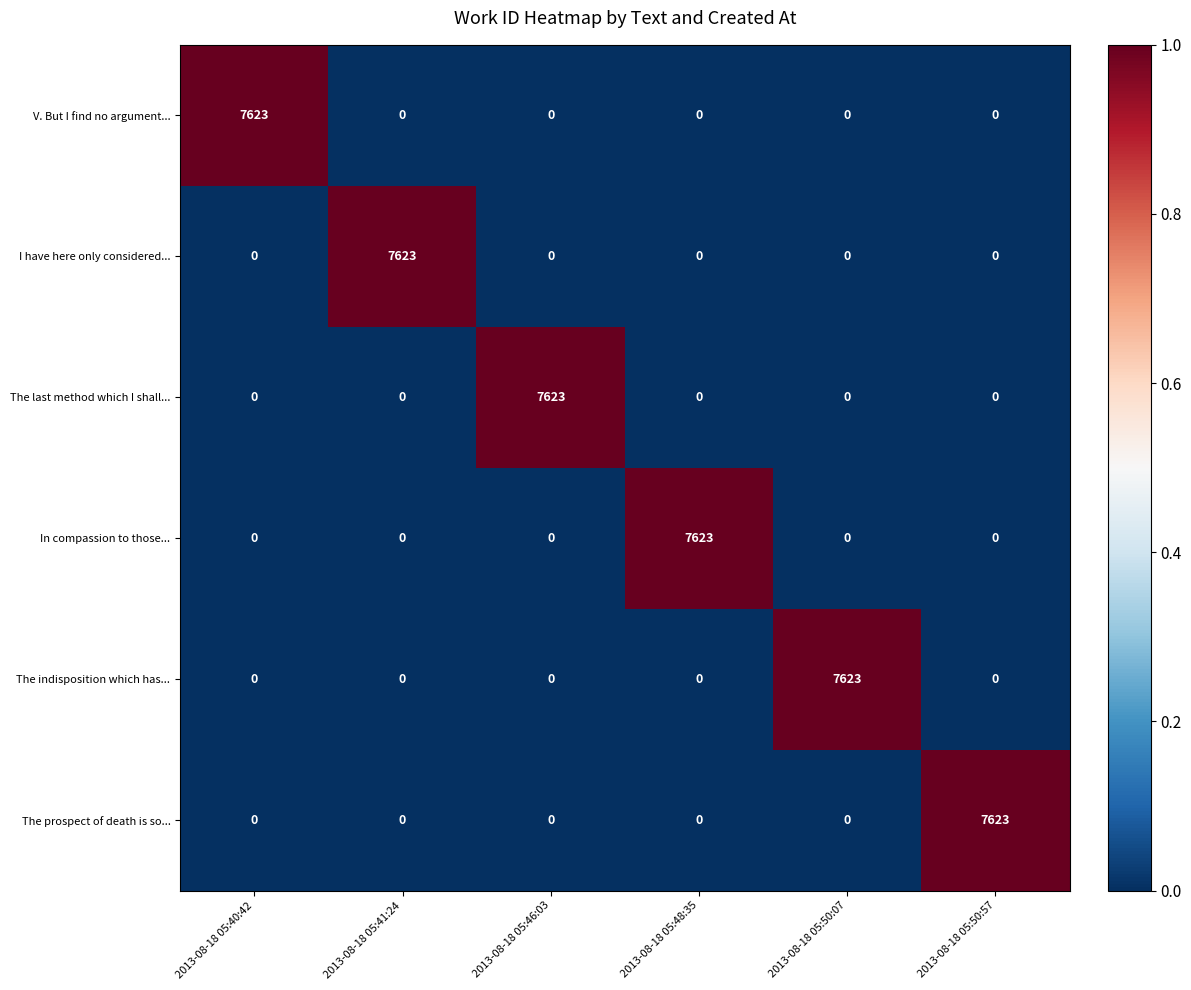

At how many categories does at least one series exceed 1342?

6